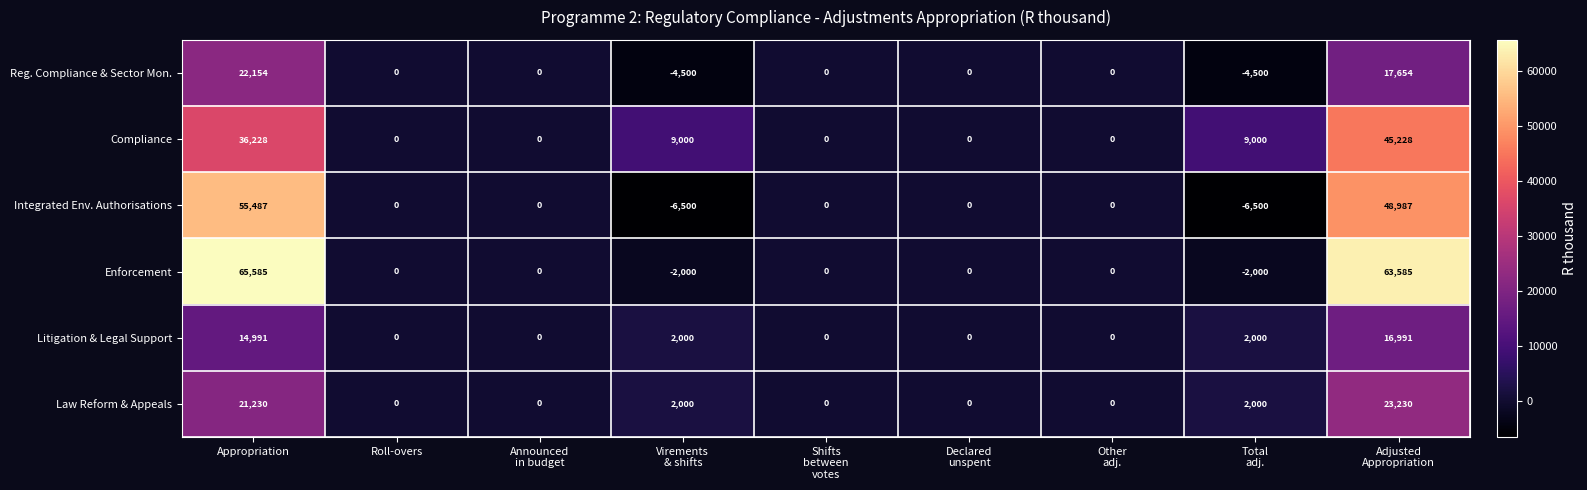

Which series has the largest range (max minus min)?

Enforcement